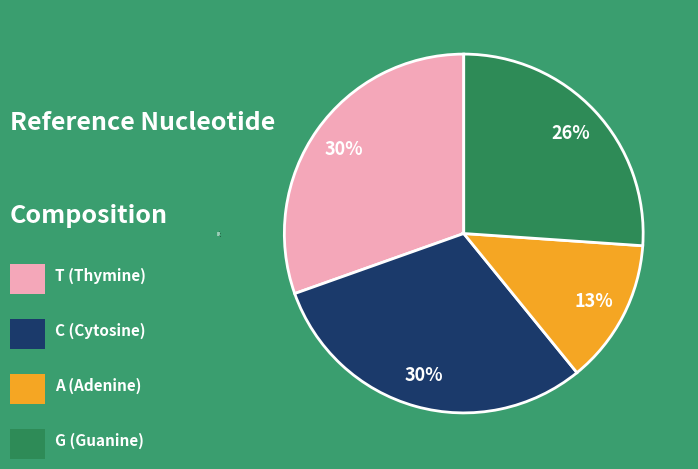

Is there a majority slice in this chart?

No